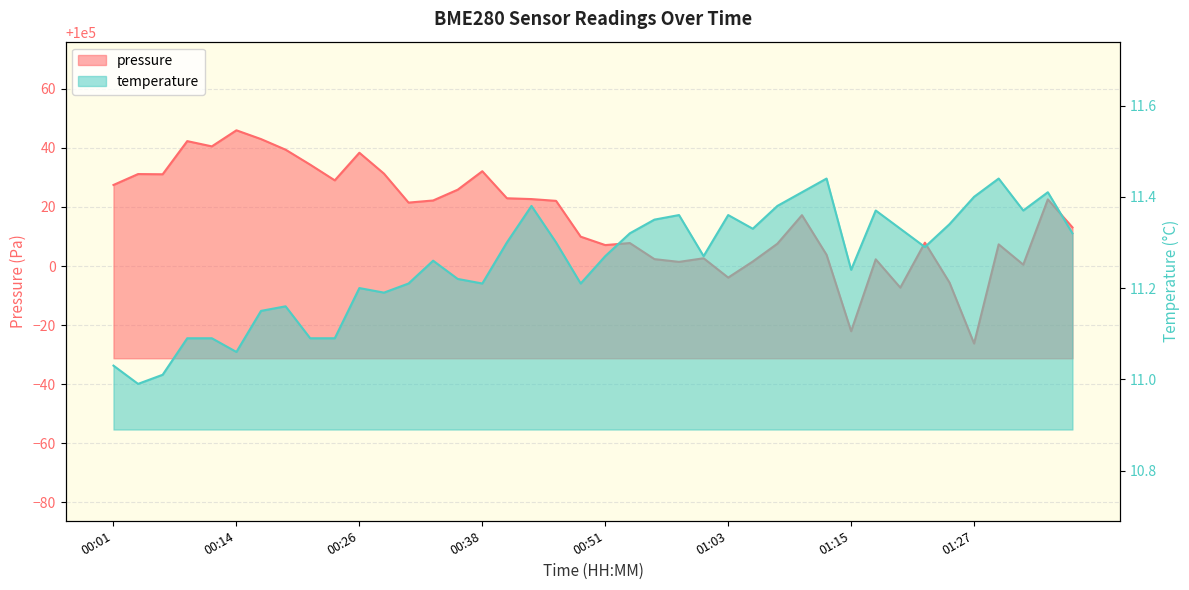

What is the difference between the second highest and minimum values in the temperature series?

0.4